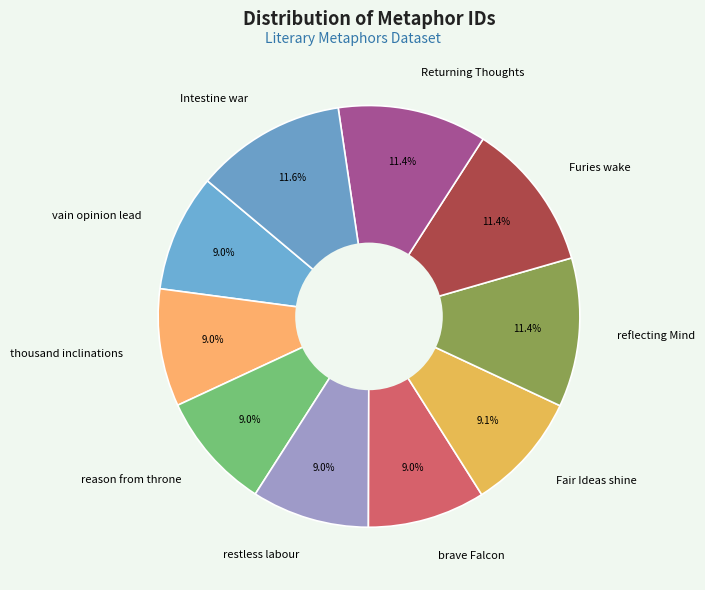

To the nearest percent, what is the difference between the largest and smallest slice percentages?

3%